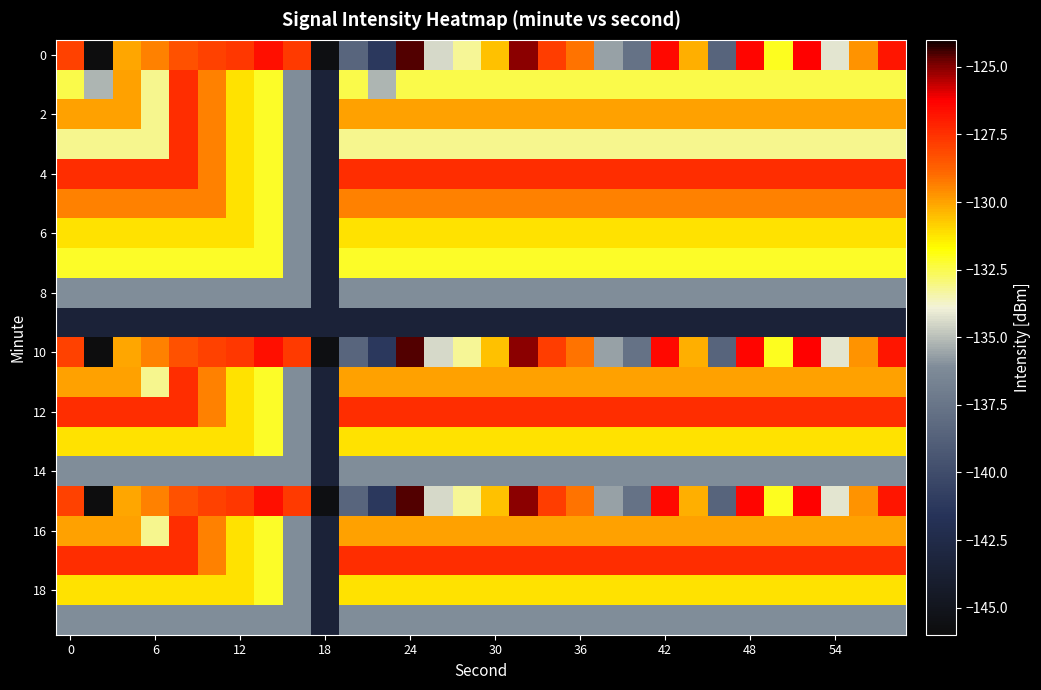

How many series are shown in this chart?

20